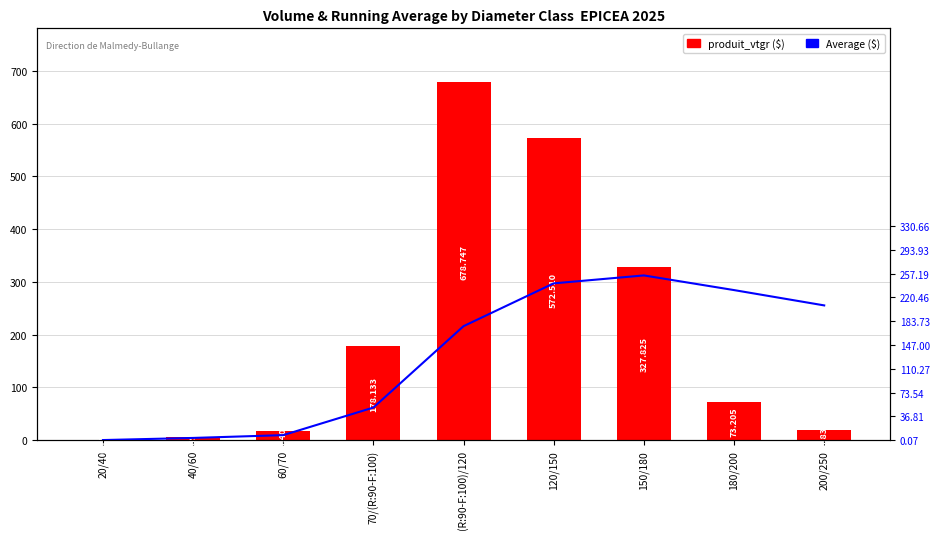

What is the smallest value displayed?

0.1